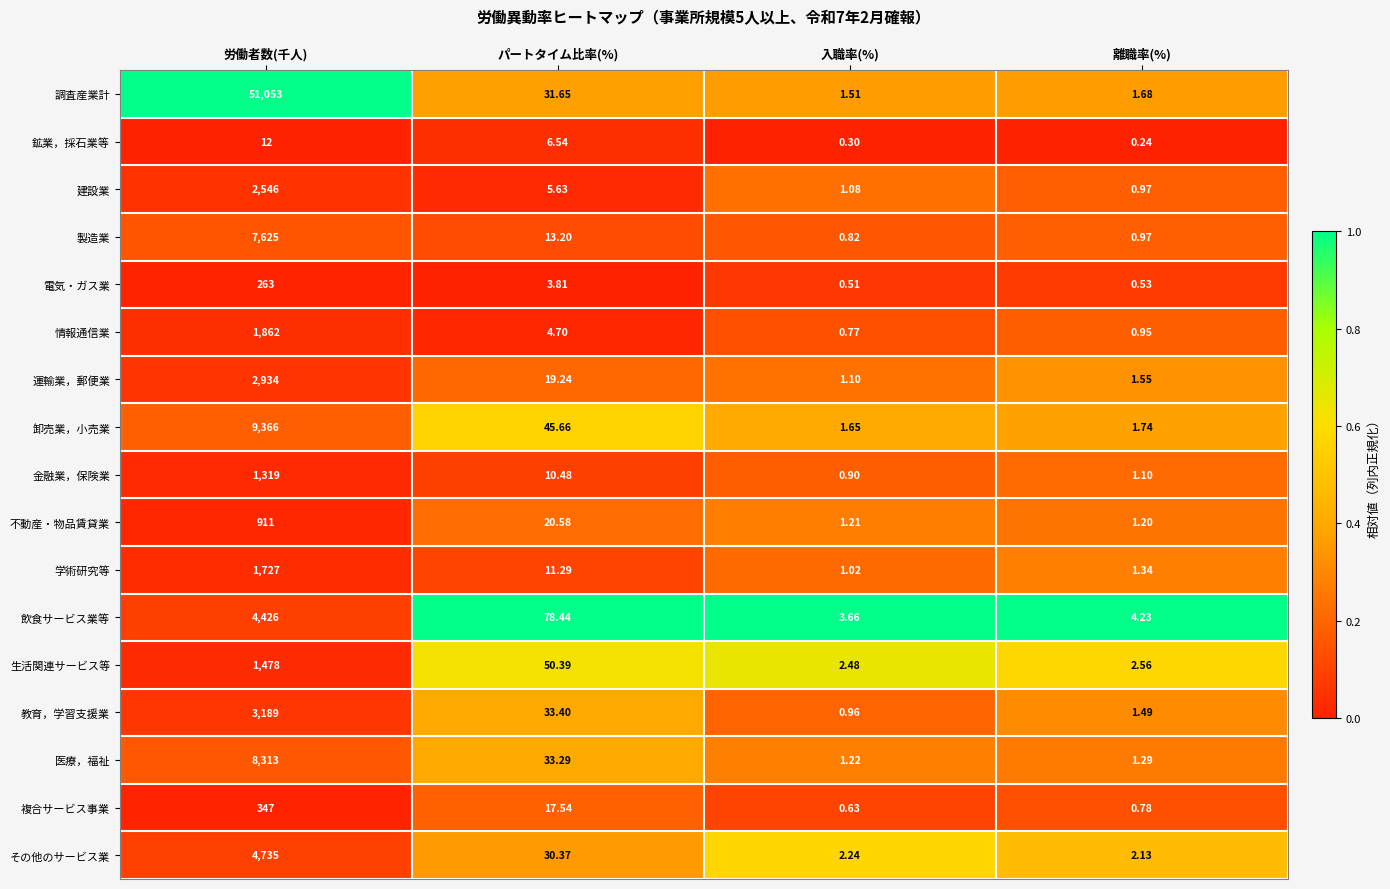

Between パートタイム比率(%) and 入職率(%), which series saw the biggest shift?

飲食サービス業等